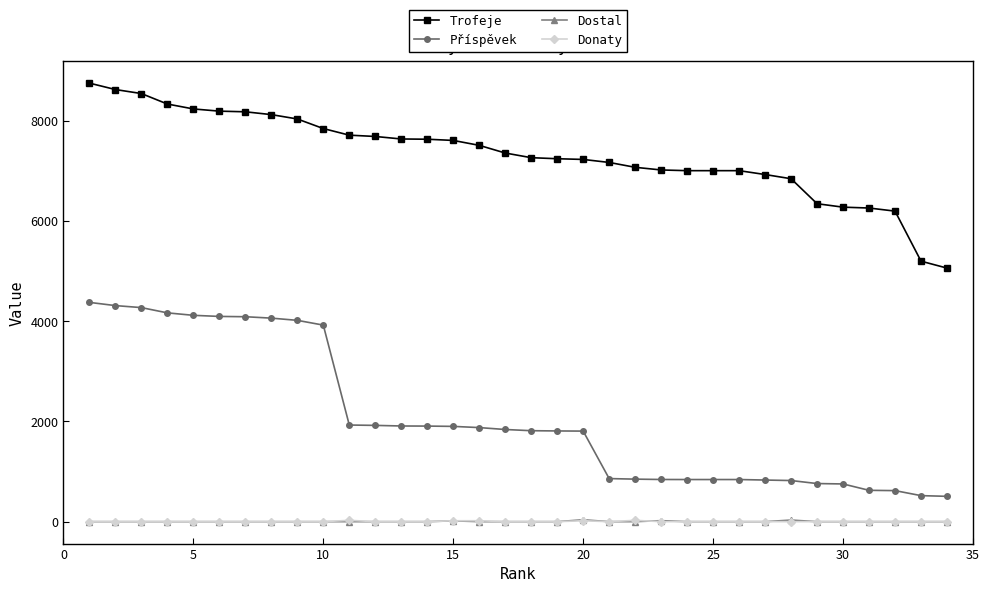

What is the highest value of the Trofeje series?

8746